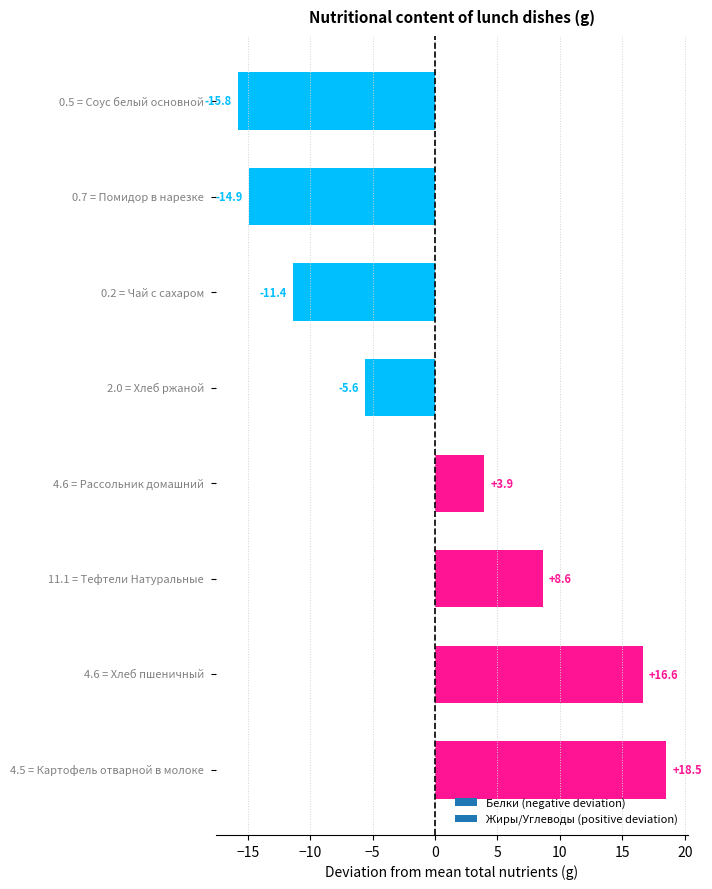

How many series are shown in this chart?

1